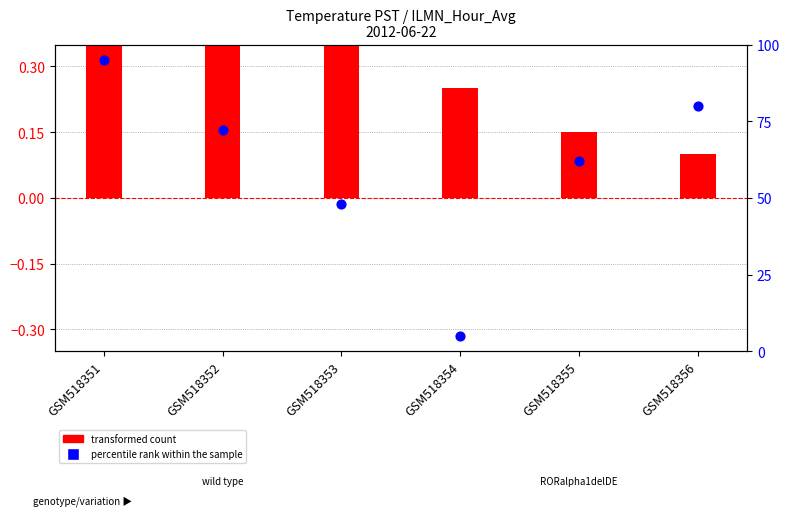

At how many categories does at least one series exceed 85?

1